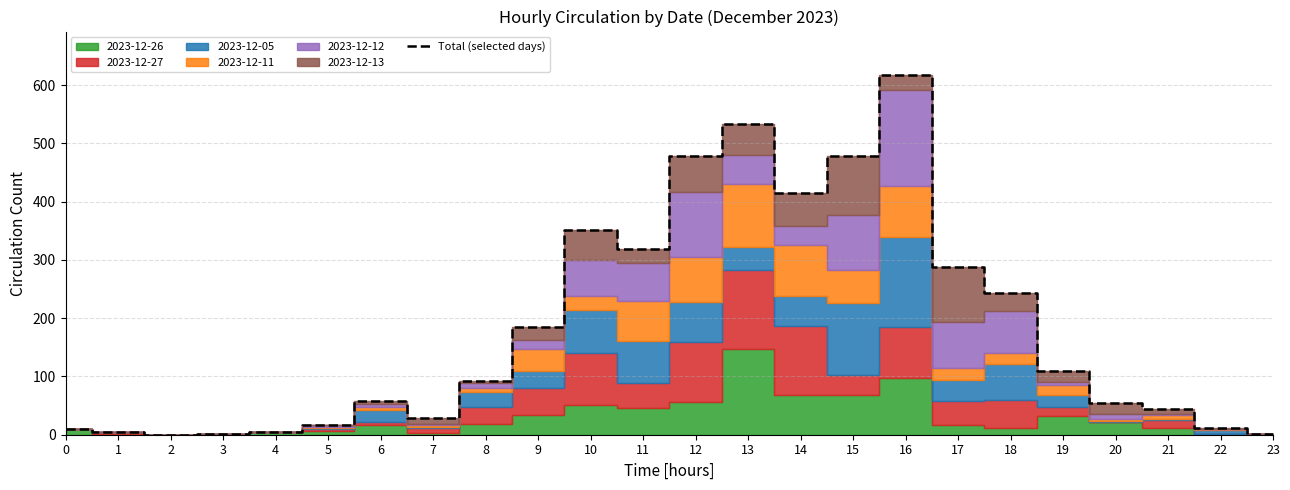

What is the value of the 16th point from the left?

479